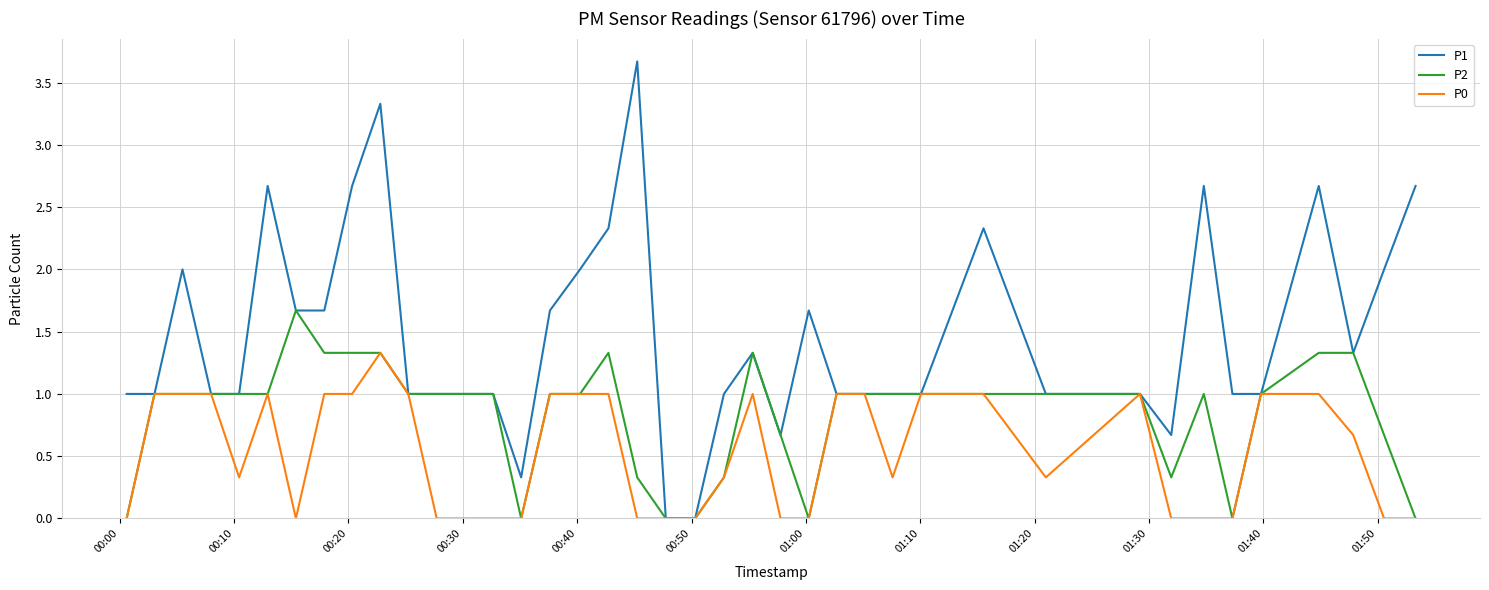

Which series has the widest spread of values?

P1